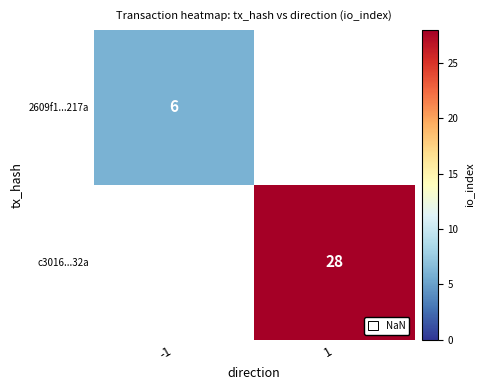

Is it true that 2609f1...217a equals 8 at -1?

False